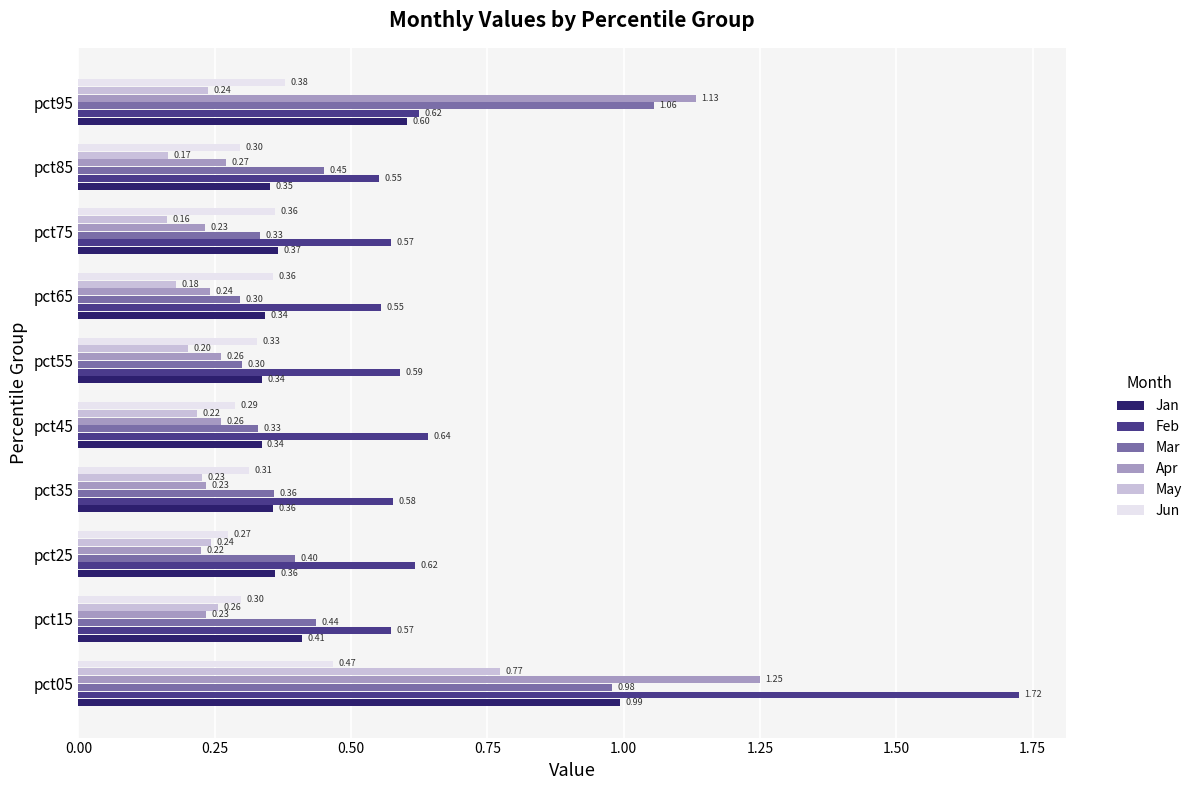

What is the average value of the Apr series?

0.4